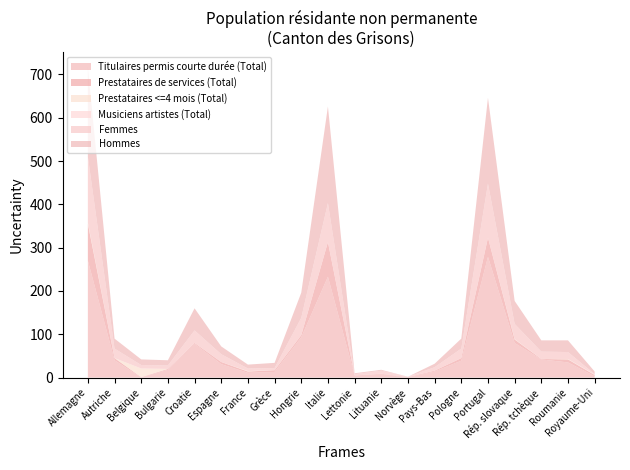

Reading right to left, what are all the values shown in this chart?

Titulaires permis courte durée (Total): Royaume-Uni=3	Roumanie=35	Rép. tchèque=42	Rép. slovaque=80	Portugal=279	Pologne=39	Pays-Bas=14	Norvège=0	Lituanie=8	Lettonie=5	Italie=233	Hongrie=93	Grèce=13	France=11	Espagne=31	Croatie=78	Bulgarie=18	Belgique=0	Autriche=40	Allemagne=270
Prestataires de services (Total): Royaume-Uni=3	Roumanie=7	Rép. tchèque=1	Rép. slovaque=8	Portugal=44	Pologne=6	Pays-Bas=2	Norvège=1	Lituanie=1	Lettonie=0	Italie=80	Hongrie=5	Grèce=4	France=3	Espagne=5	Croatie=2	Bulgarie=2	Belgique=1	Autriche=5	Allemagne=85
Prestataires <=4 mois (Total): Royaume-Uni=0	Roumanie=1	Rép. tchèque=0	Rép. slovaque=1	Portugal=0	Pologne=0	Pays-Bas=0	Norvège=0	Lituanie=0	Lettonie=0	Italie=0	Hongrie=0	Grèce=0	France=1	Espagne=0	Croatie=0	Bulgarie=0	Belgique=20	Autriche=0	Allemagne=3
Musiciens artistes (Total): Royaume-Uni=1	Roumanie=0	Rép. tchèque=0	Rép. slovaque=0	Portugal=0	Pologne=0	Pays-Bas=0	Norvège=0	Lituanie=0	Lettonie=0	Italie=0	Hongrie=0	Grèce=0	France=0	Espagne=0	Croatie=0	Bulgarie=0	Belgique=0	Autriche=0	Allemagne=0
Femmes: Royaume-Uni=1	Roumanie=16	Rép. tchèque=17	Rép. slovaque=35	Portugal=125	Pologne=22	Pays-Bas=8	Norvège=1	Lituanie=7	Lettonie=3	Italie=90	Hongrie=40	Grèce=5	France=6	Espagne=18	Croatie=29	Bulgarie=8	Belgique=8	Autriche=22	Allemagne=152
Hommes: Royaume-Uni=6	Roumanie=27	Rép. tchèque=26	Rép. slovaque=53	Portugal=198	Pologne=23	Pays-Bas=8	Norvège=0	Lituanie=2	Lettonie=2	Italie=223	Hongrie=58	Grèce=12	France=9	Espagne=18	Croatie=51	Bulgarie=12	Belgique=13	Autriche=23	Allemagne=206